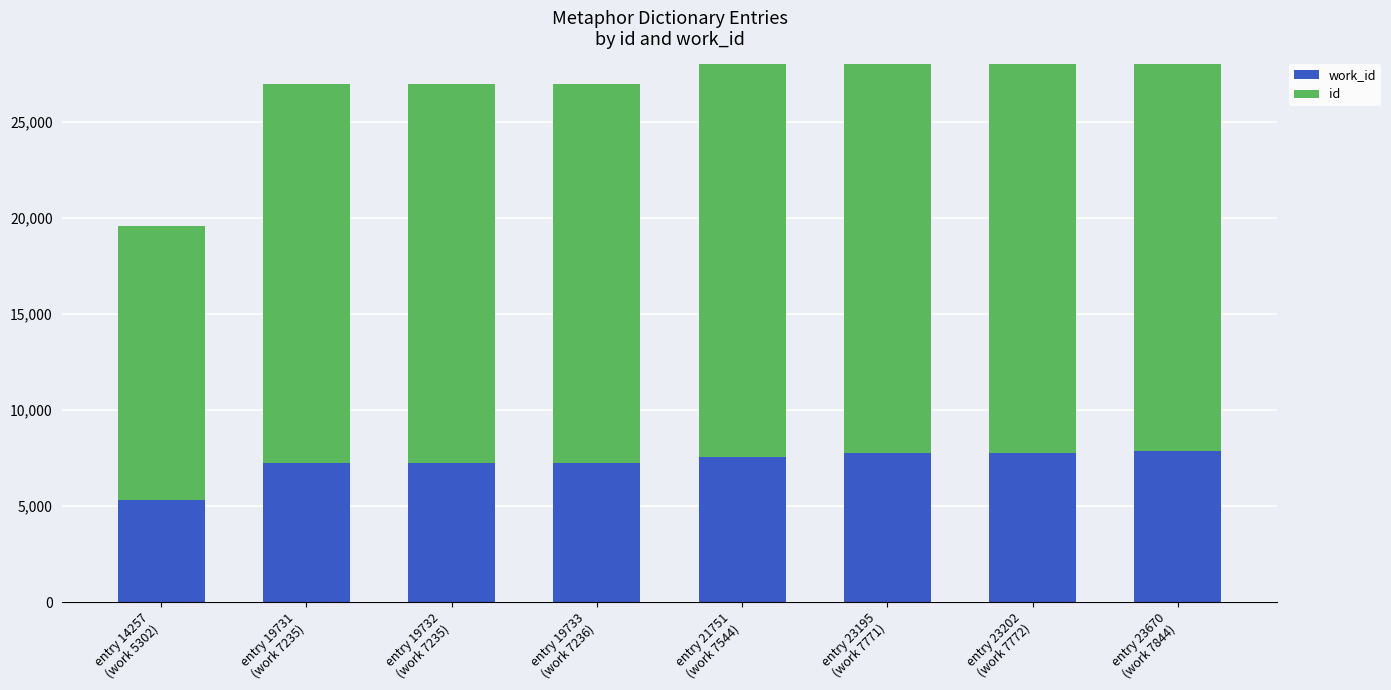

What position from the left is entry 19732
(work 7235)?

3